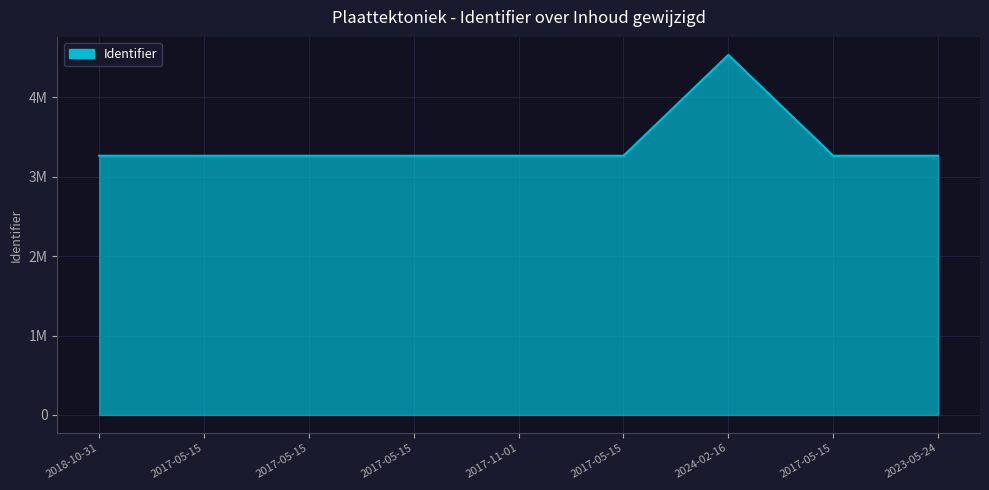

Is this an area chart (filled region under the line)?

Yes